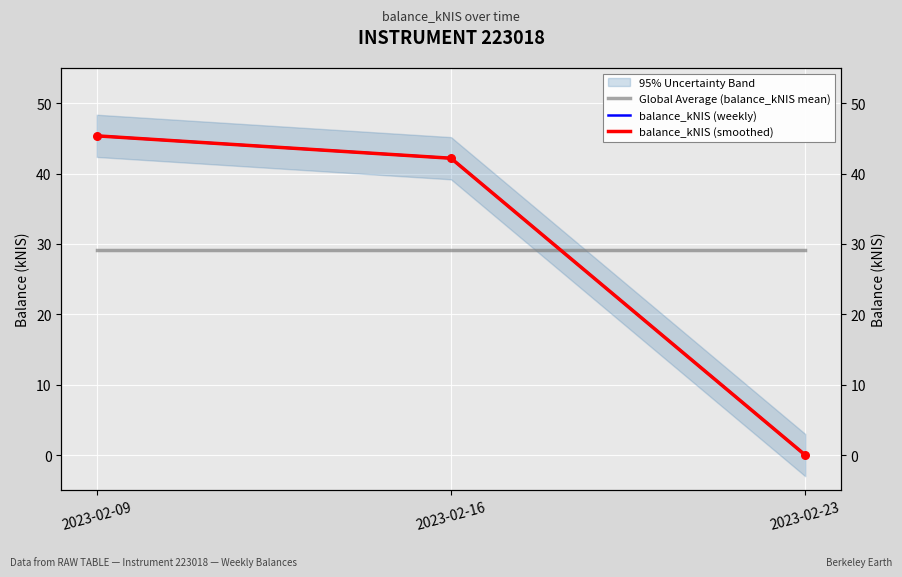

Is the value of Global Average (balance_kNIS mean) at 2023-02-23 greater than the value of balance_kNIS (weekly) at 2023-02-23?

Yes